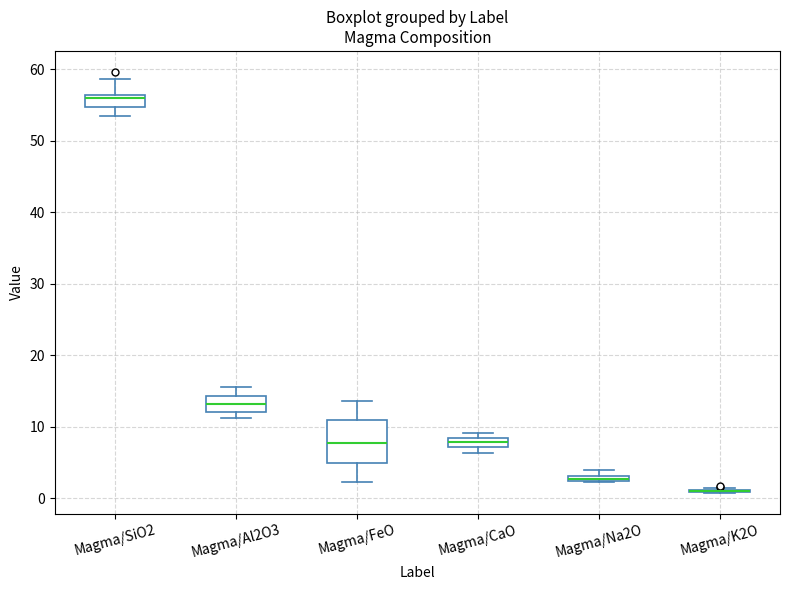

Which box is the tallest, from its lower edge to its upper edge?

Magma/FeO